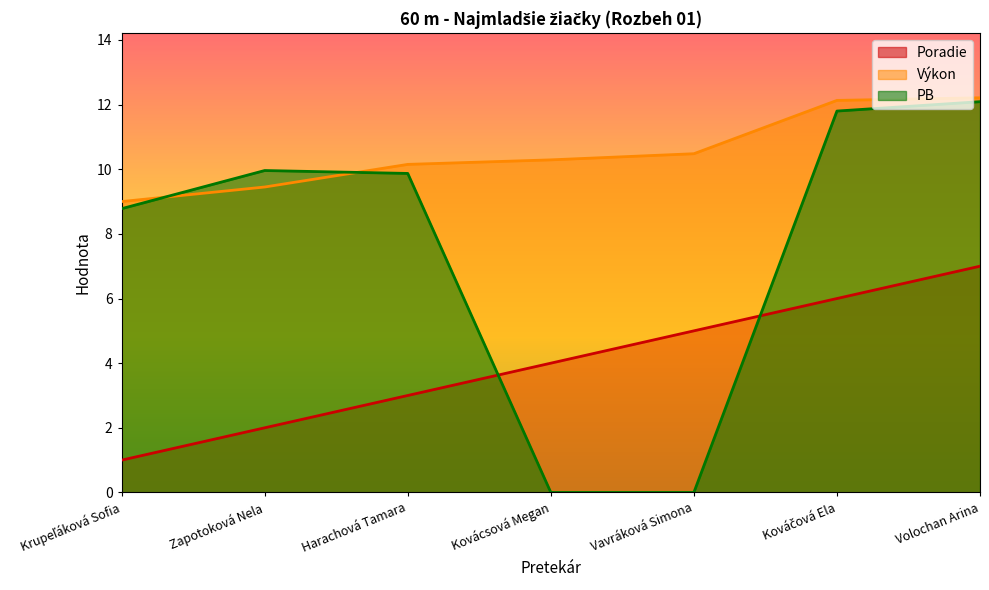

List the labels in order of Výkon value, largest first.

Volochan Arina, Kováčová Ela, Vavráková Simona, Kovácsová Megan, Harachová Tamara, Zapotoková Nela, Krupeľáková Sofia